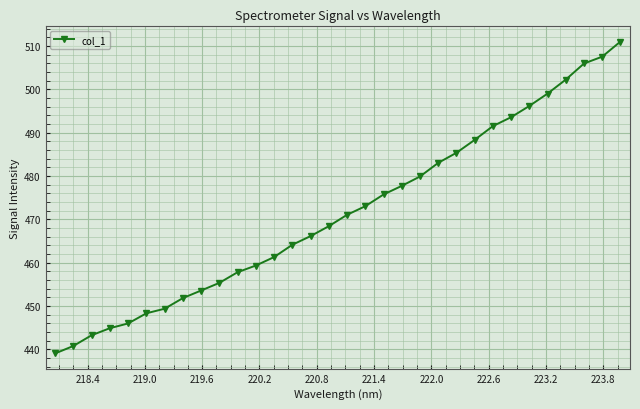

Does the chart display data point markers on the line(s)?

Yes